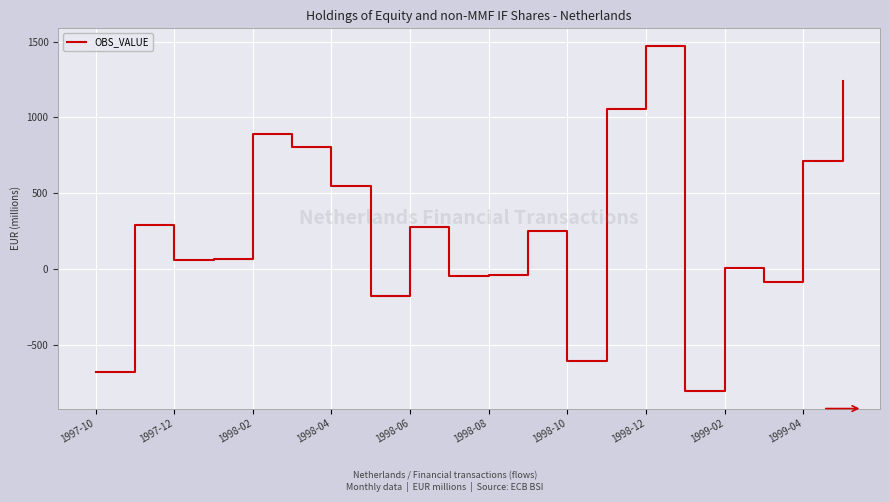

What is the difference between the maximum and minimum values?

2282